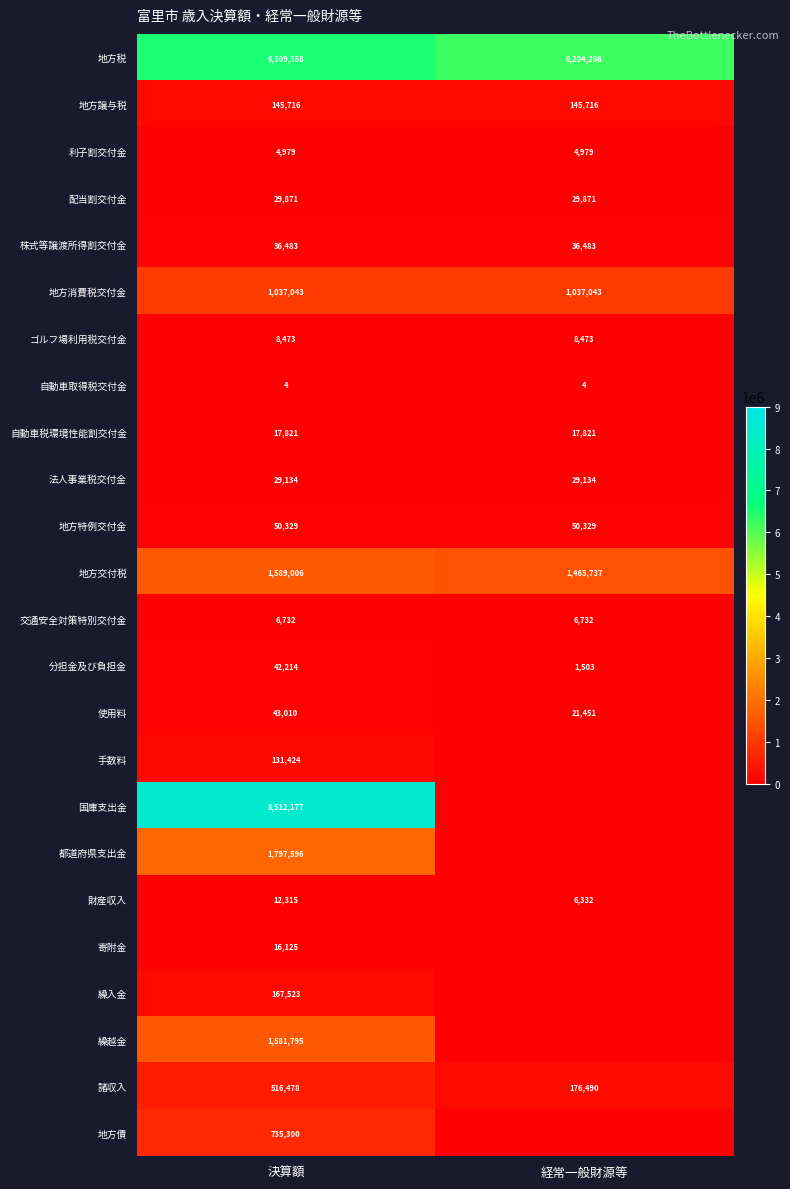

What is the maximum value shown in the chart?

8512177